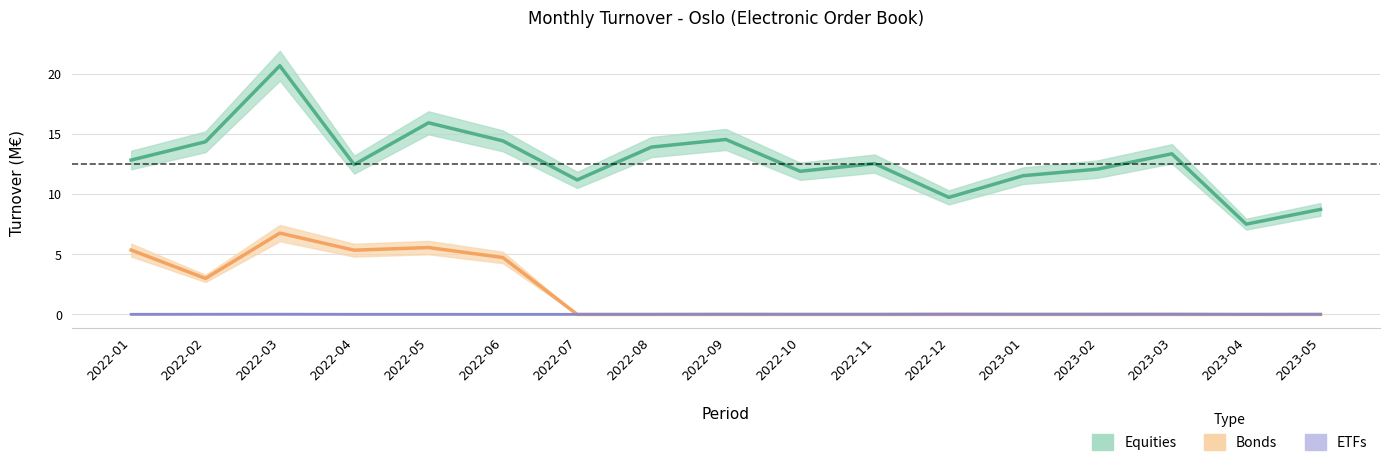

Between 2022-08 and 2023-01, which series saw the biggest shift?

Equities